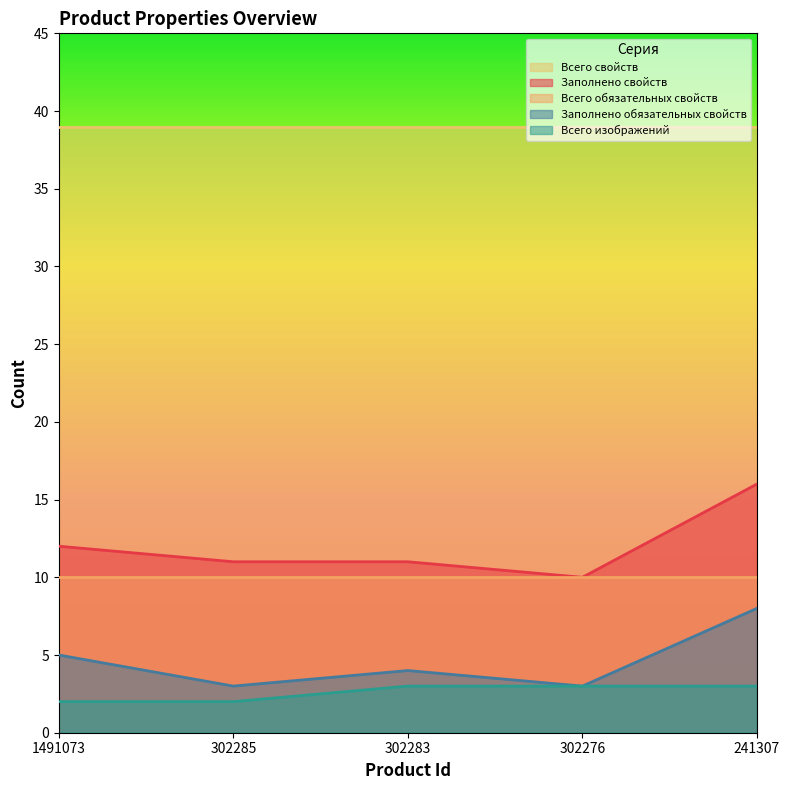

Rank the categories by Заполнено свойств value from highest to lowest.

241307, 1491073, 302285, 302283, 302276